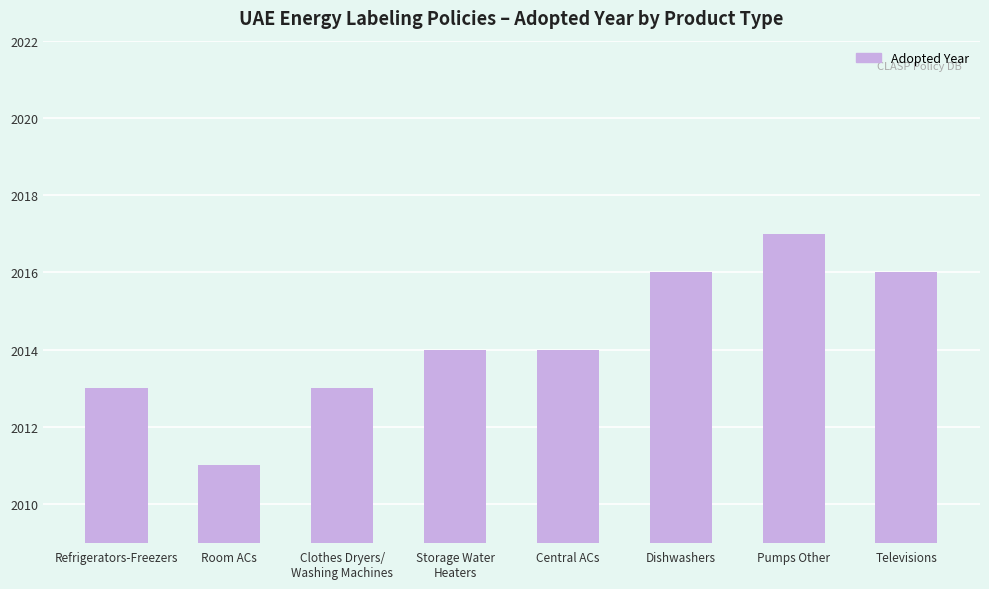

What is the change in value from Central ACs to Dishwashers?

+2